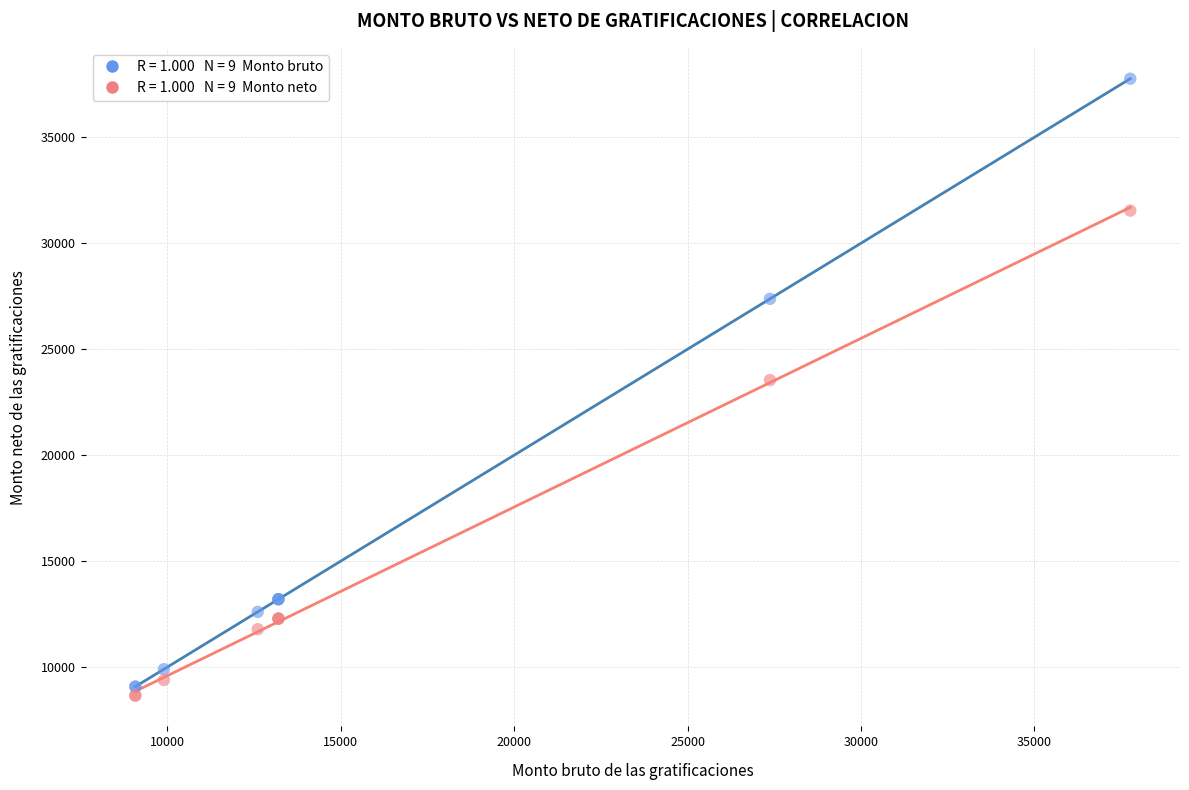

Across all series, what Y value is closest to 23211?

23545.5